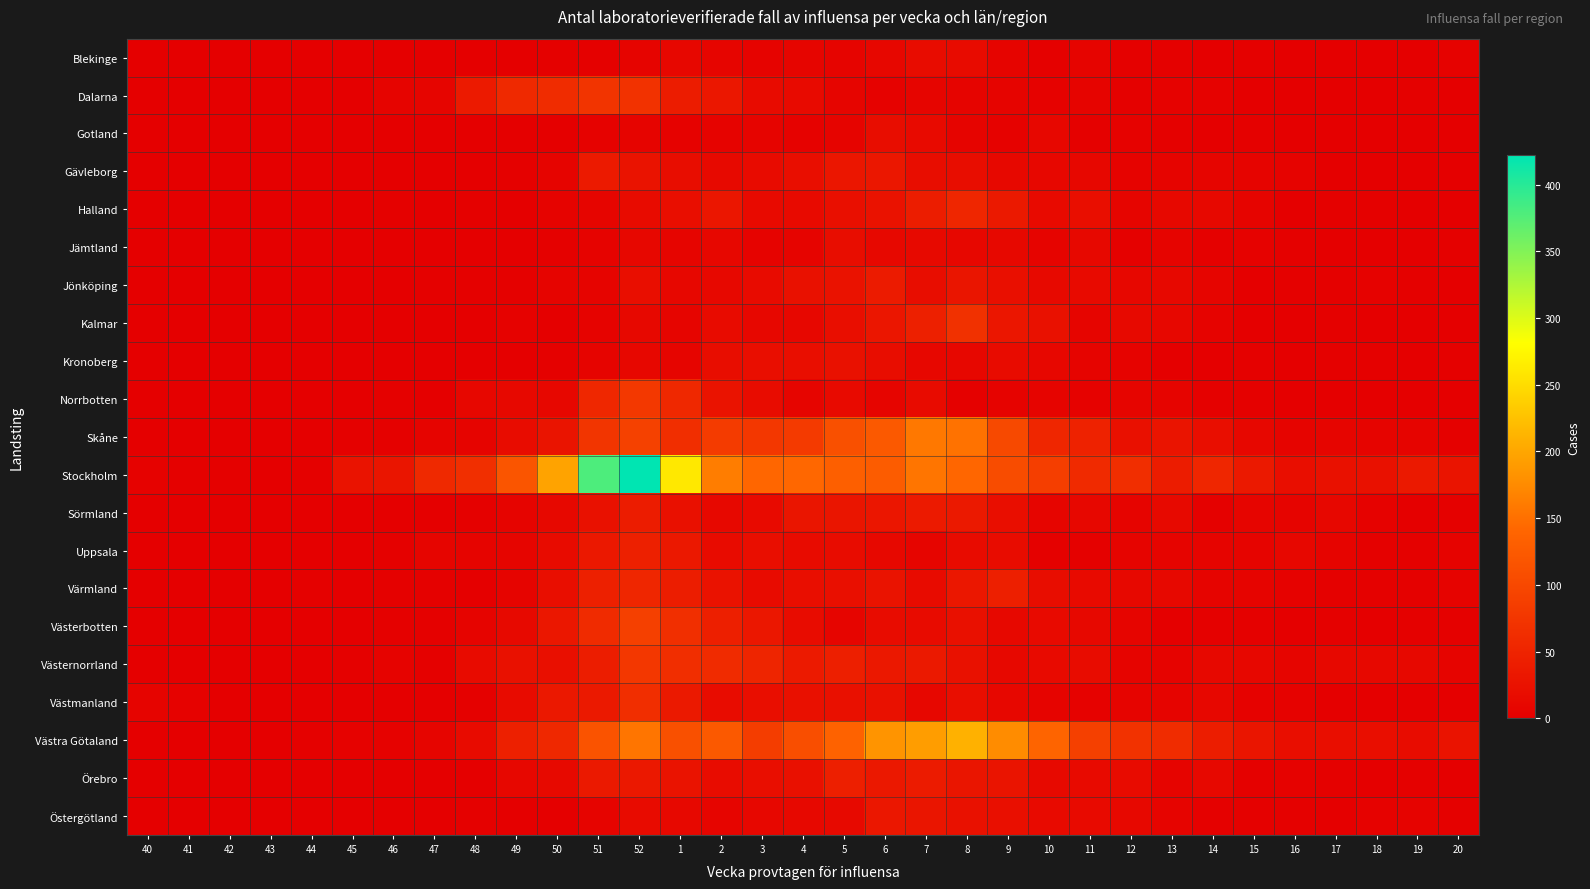

Which series has the largest range (max minus min)?

Stockholm